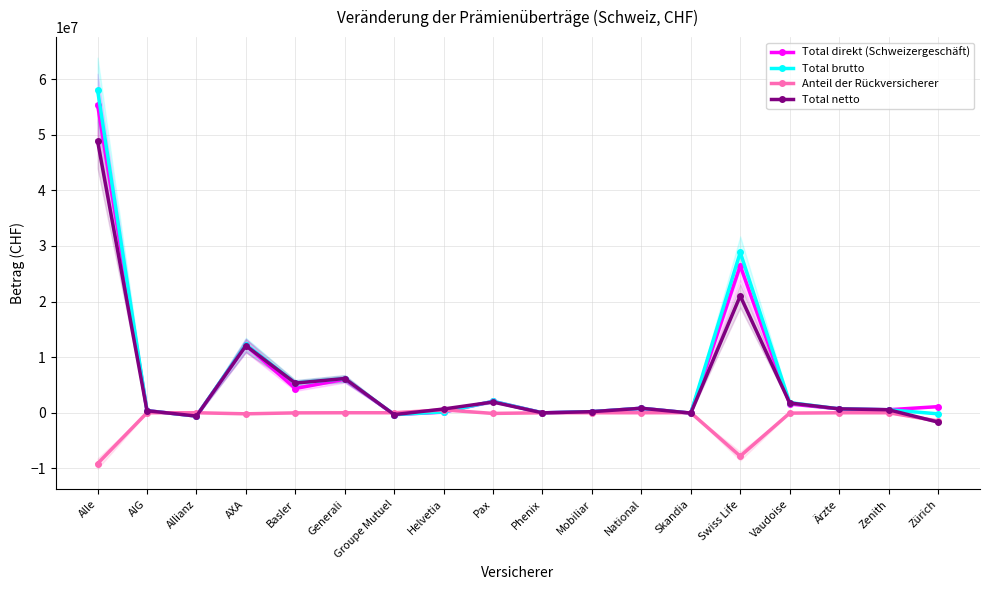

Which series has the largest total across all categories?

Total brutto